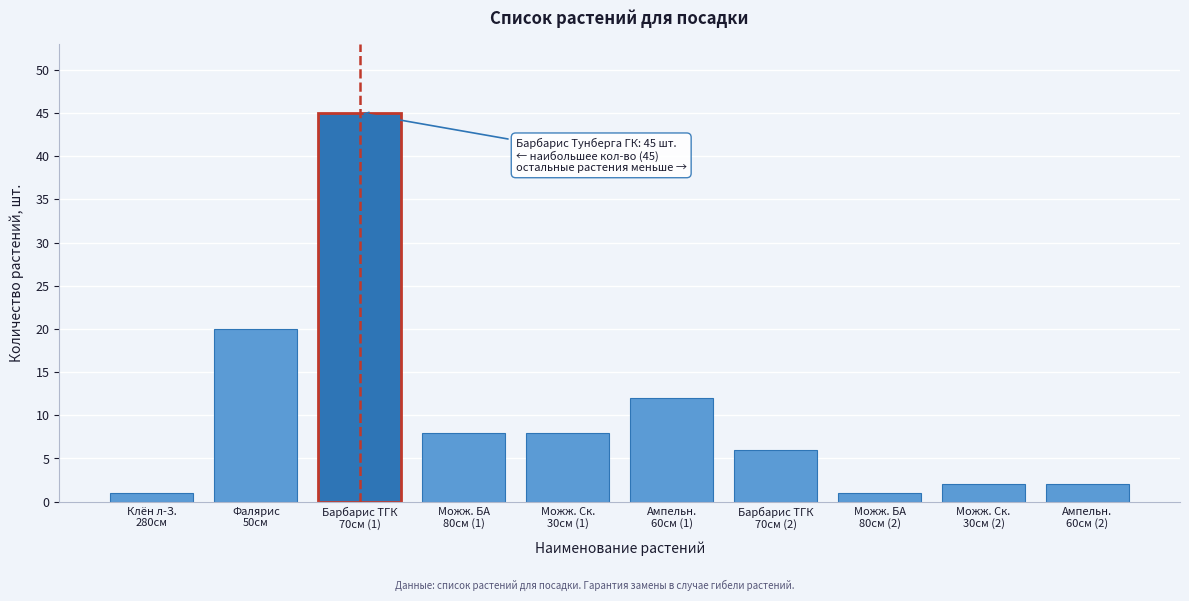

Reading left to right, extract all data points from this chart.

1	20	45	8	8	12	6	1	2	2